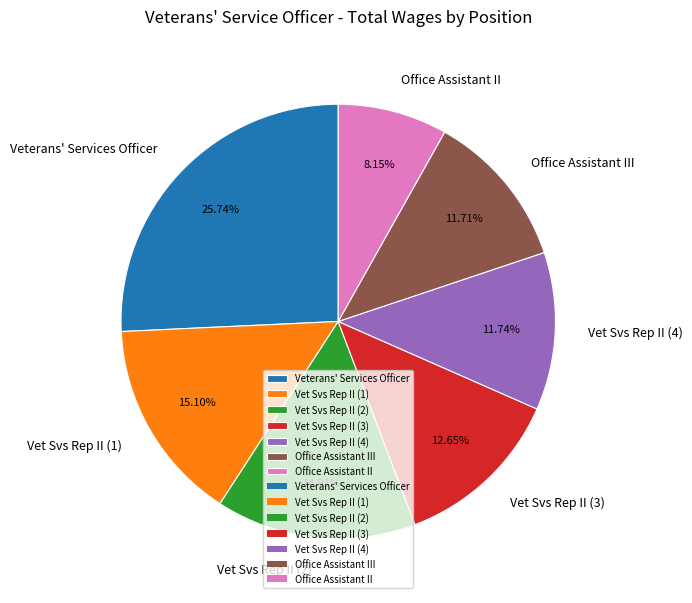

To the nearest percent, what percentage of the pie is Office Assistant II?

8%